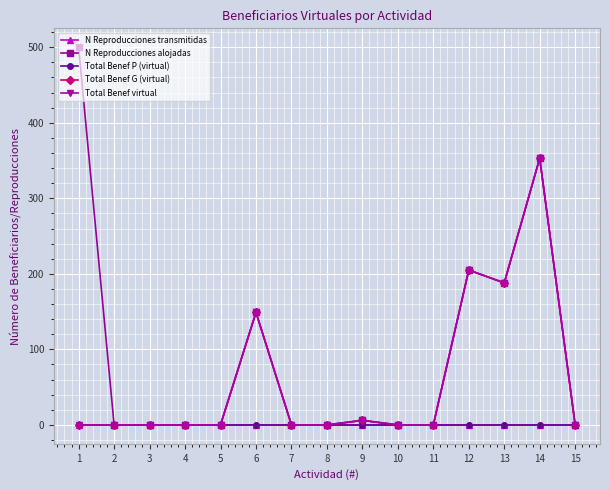

True or false: Total Benef virtual and N Reproducciones transmitidas cross at least once.

False